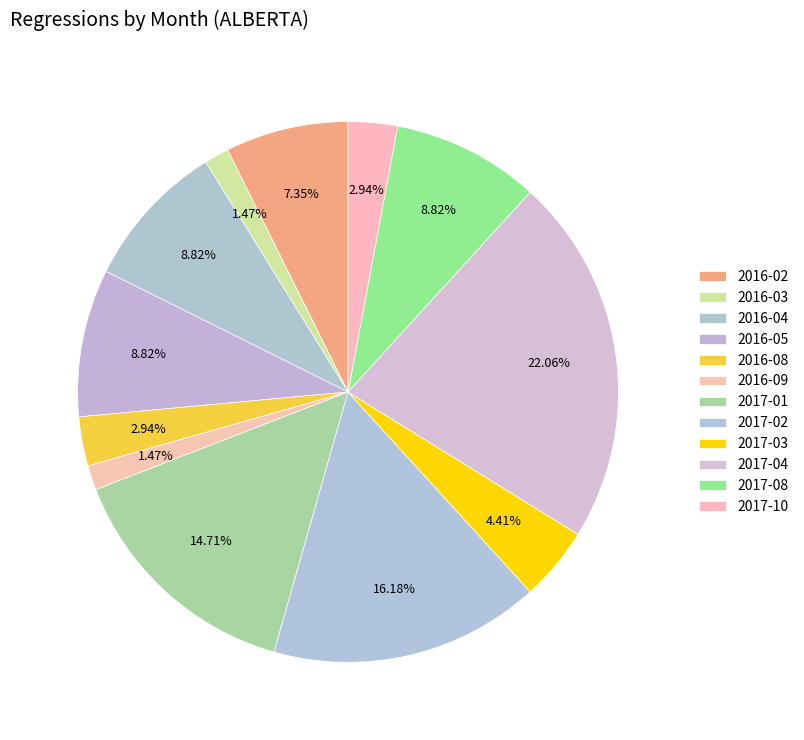

How many segments does this pie chart have?

12